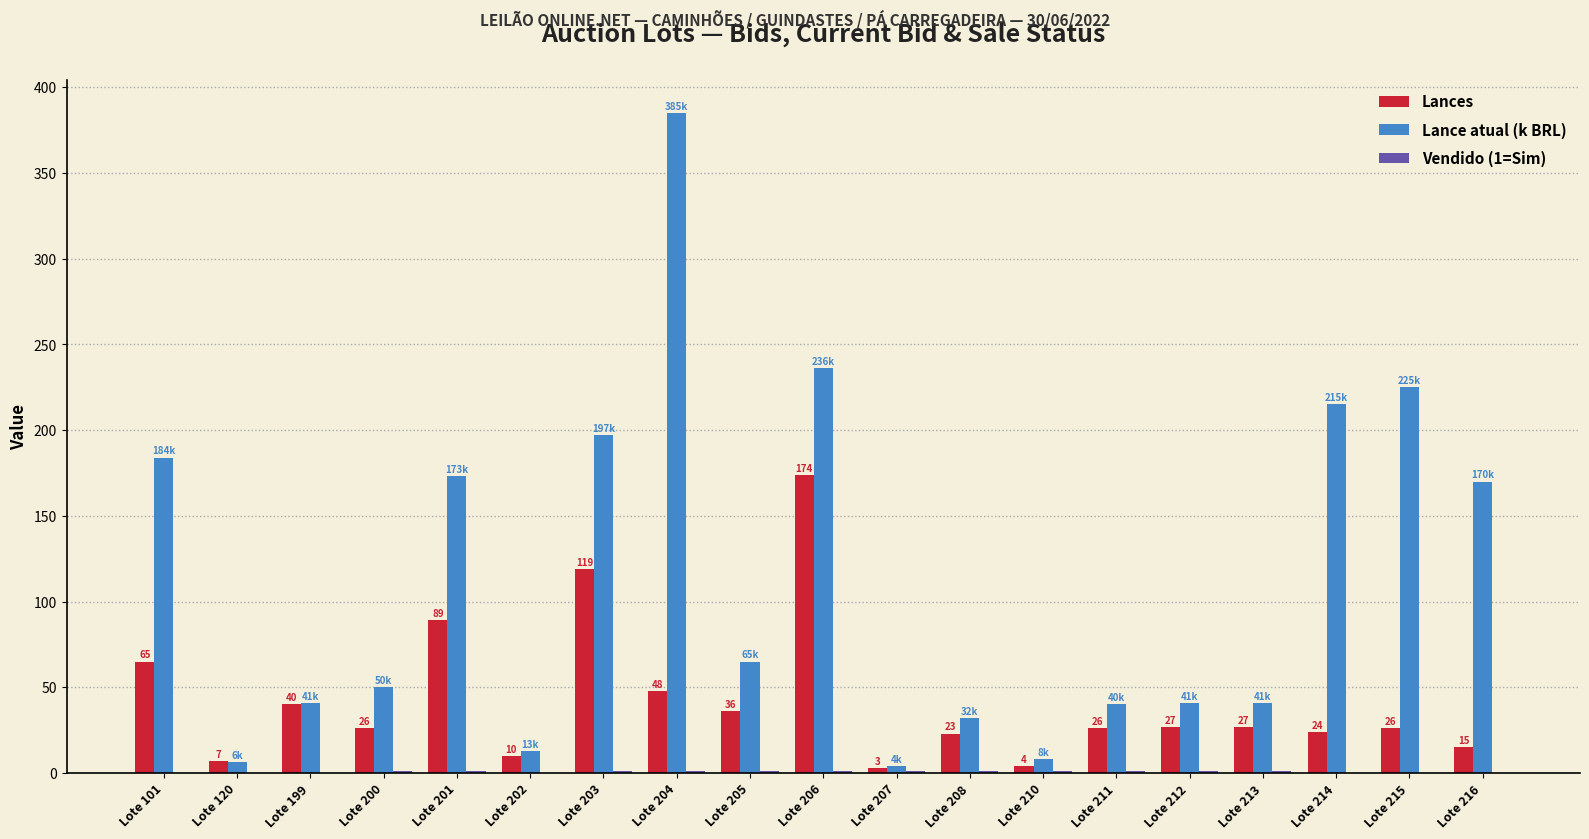

Which series has the largest total across all categories?

Lance atual (k BRL)